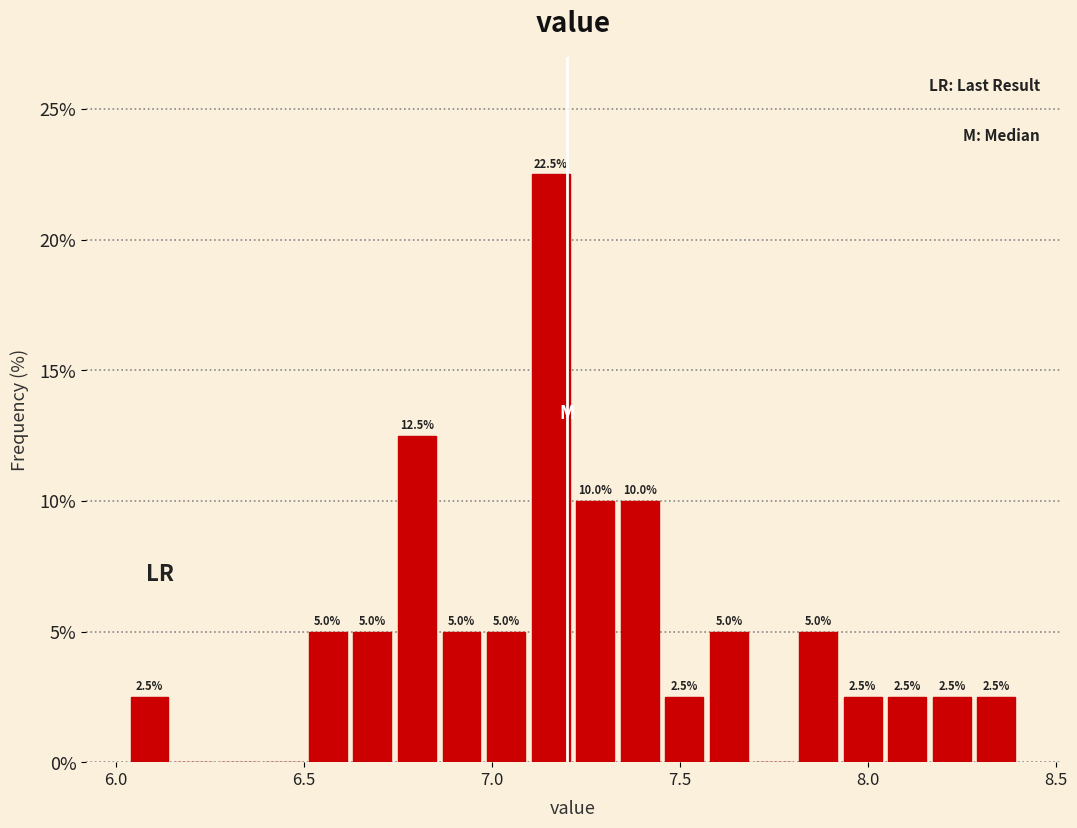

Around what value on the x-axis is the tallest bar? Give the approximate position of its centre, as read against the axis.

7.15